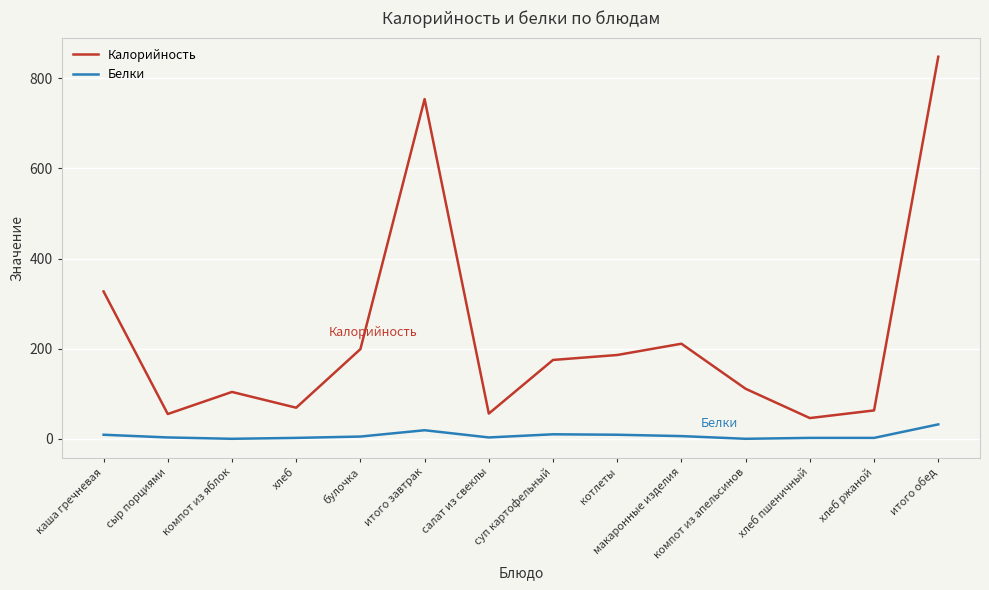

What is the difference between the maximum and minimum values in the Белки series?

32